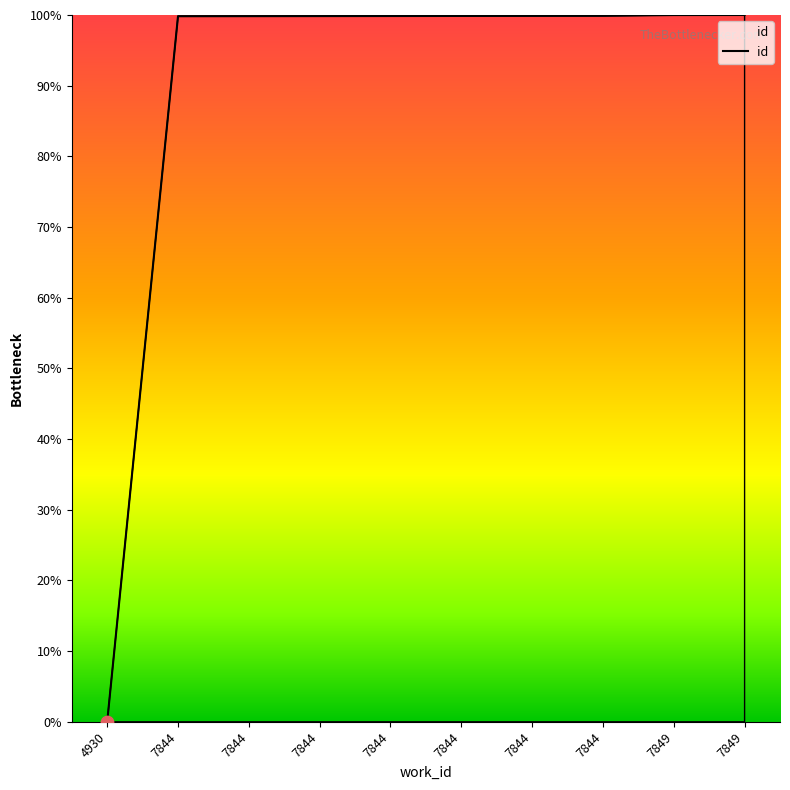

Approximately how many times larger is the value at 7849 compared to 7844?

1.0